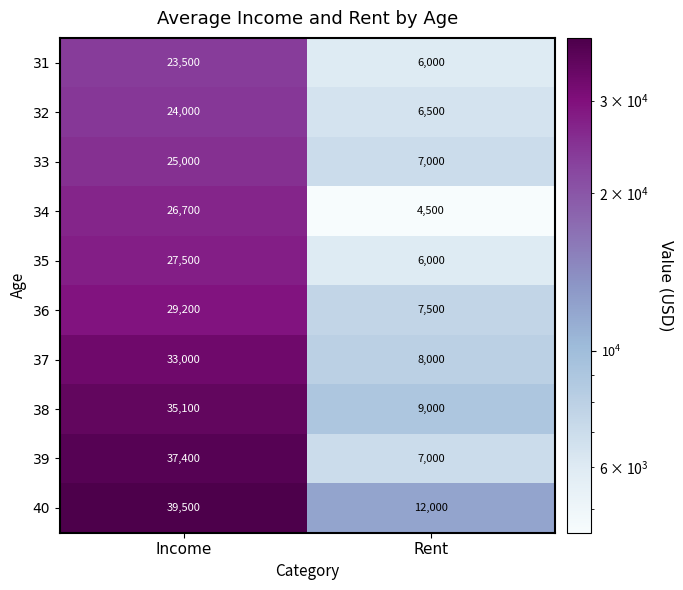

Which series has the largest total across all categories?

40